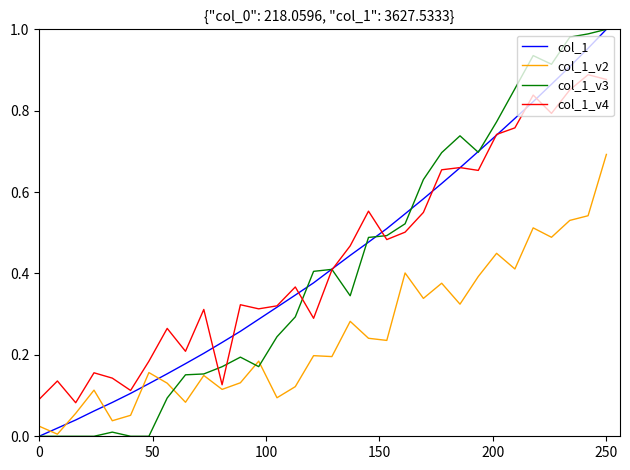

At which category is the sum across all series the highest?

250